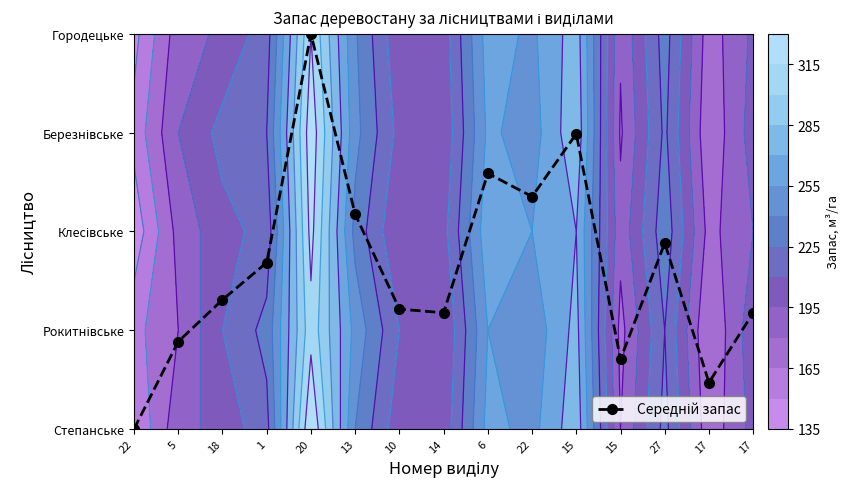

At which label is the value closest to 2?

27